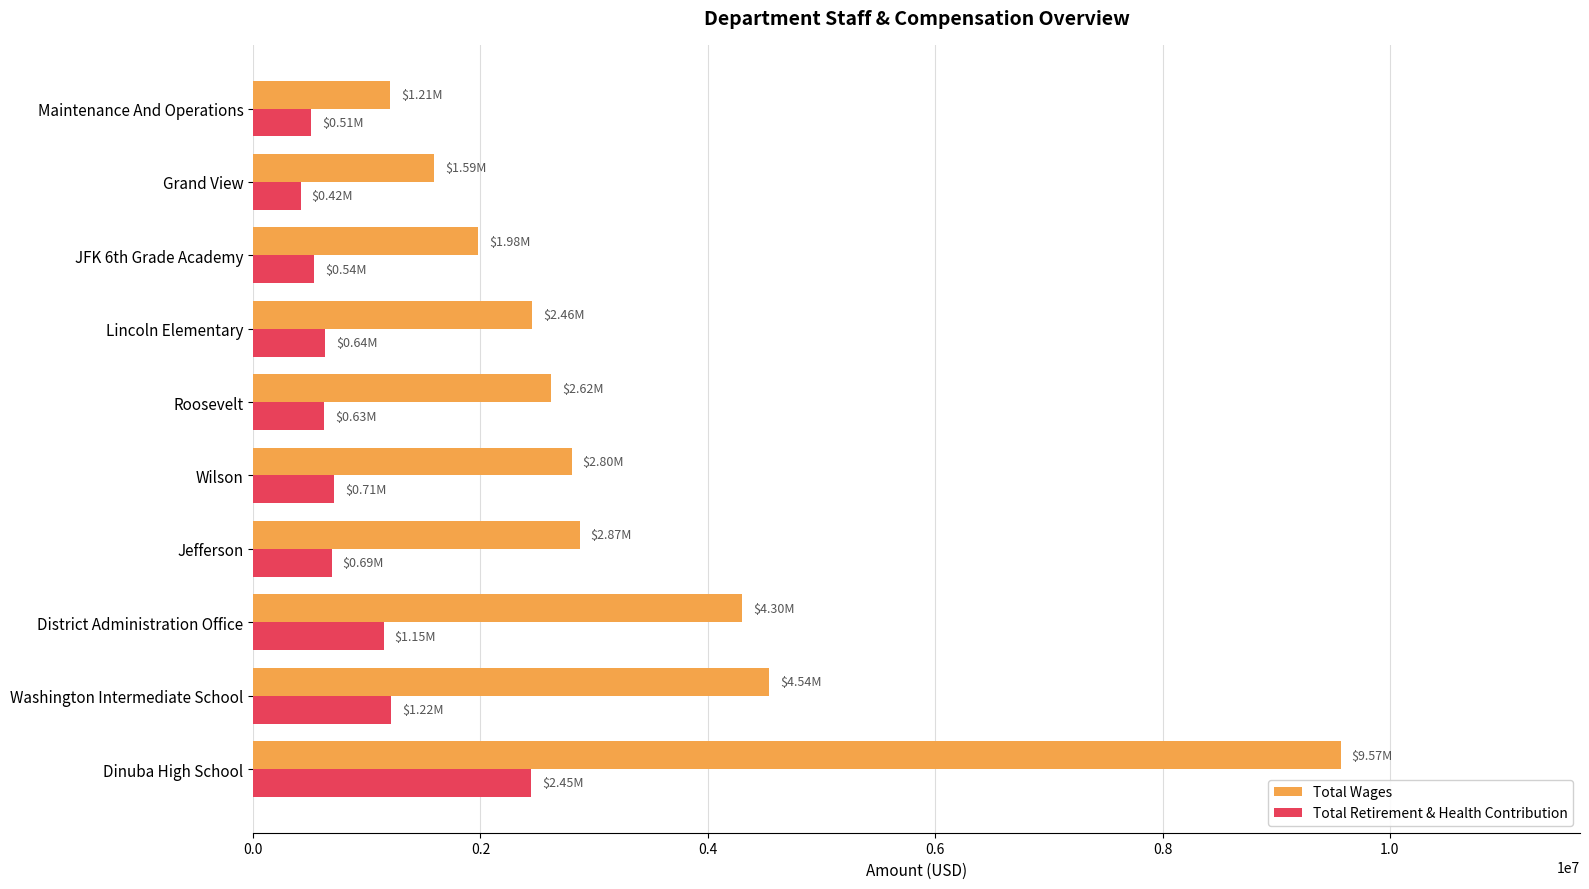

What is the minimum value for Total Wages?

1205436